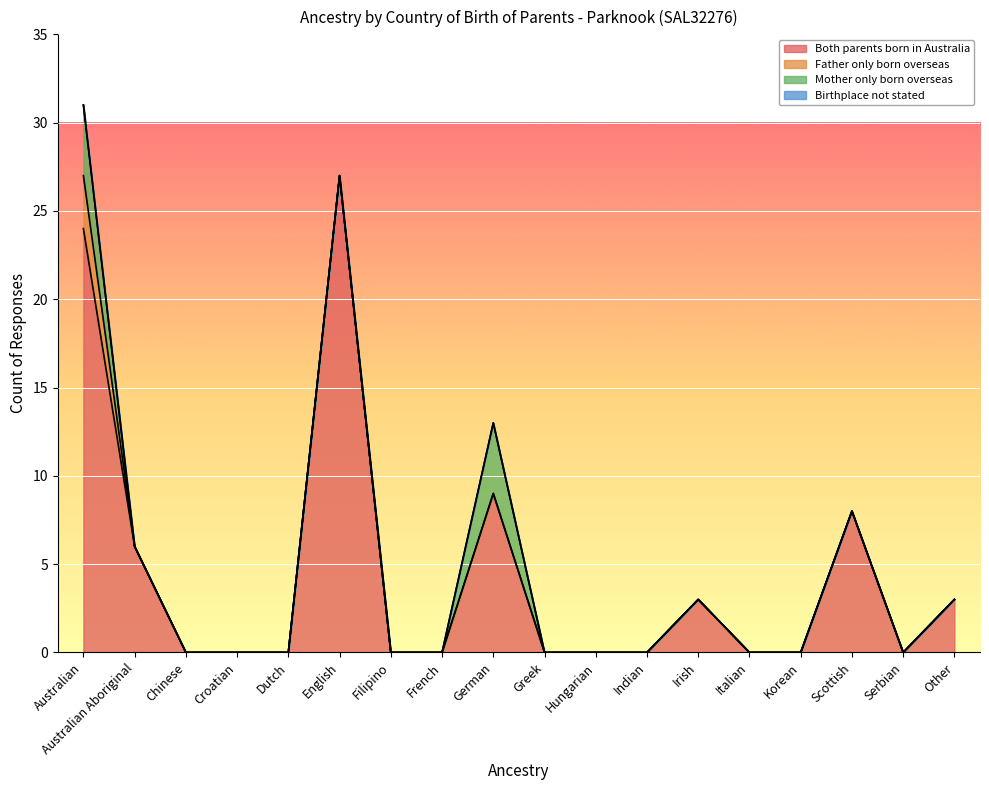

True or false: Father only born overseas has more than 1 points higher than both neighbors.

False